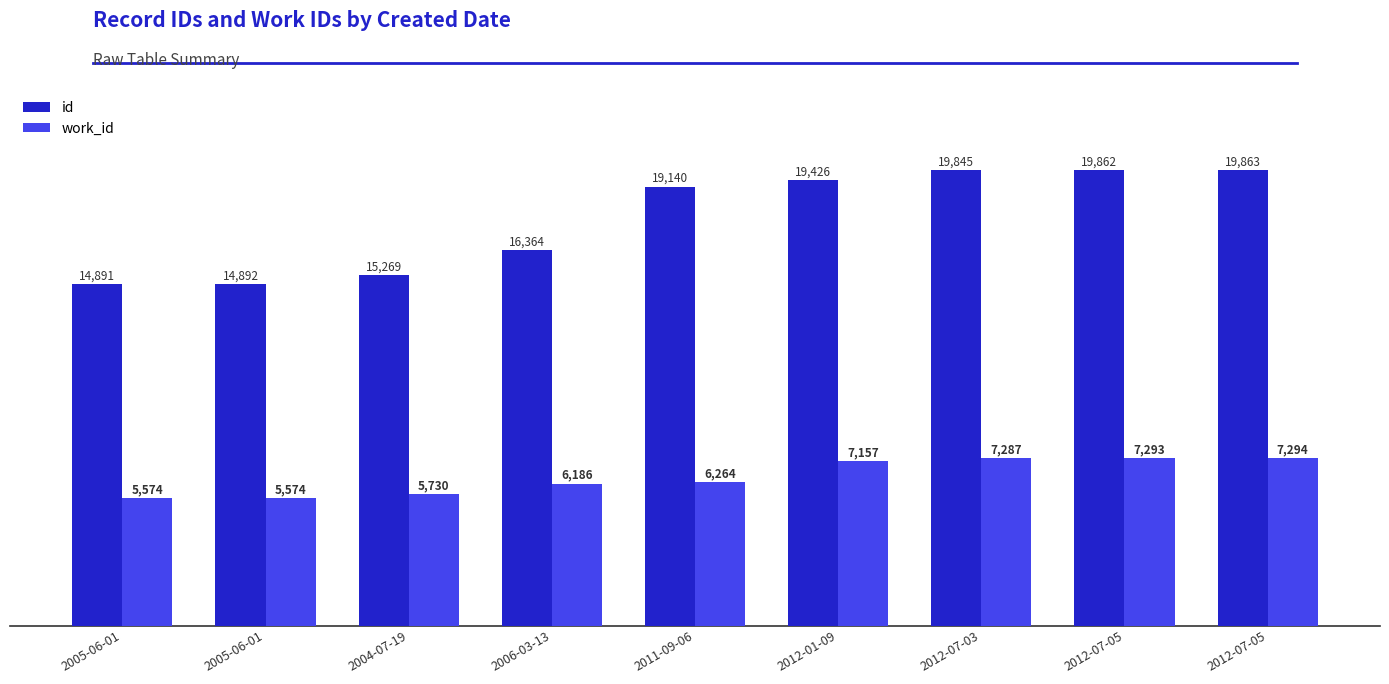

What are all the series names shown in the legend?

id, work_id